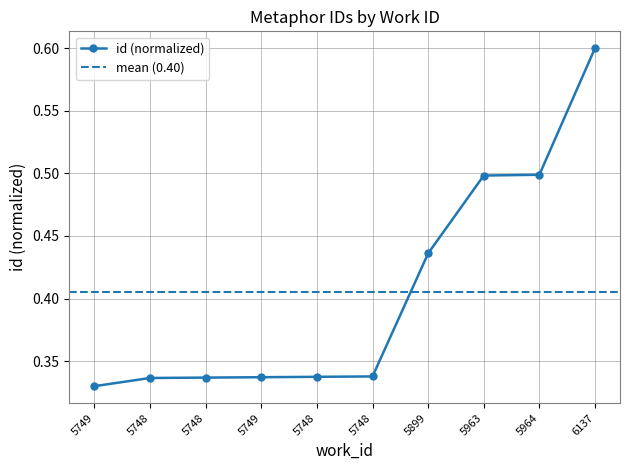

Which has a higher value, 5748 or 5748?

5748